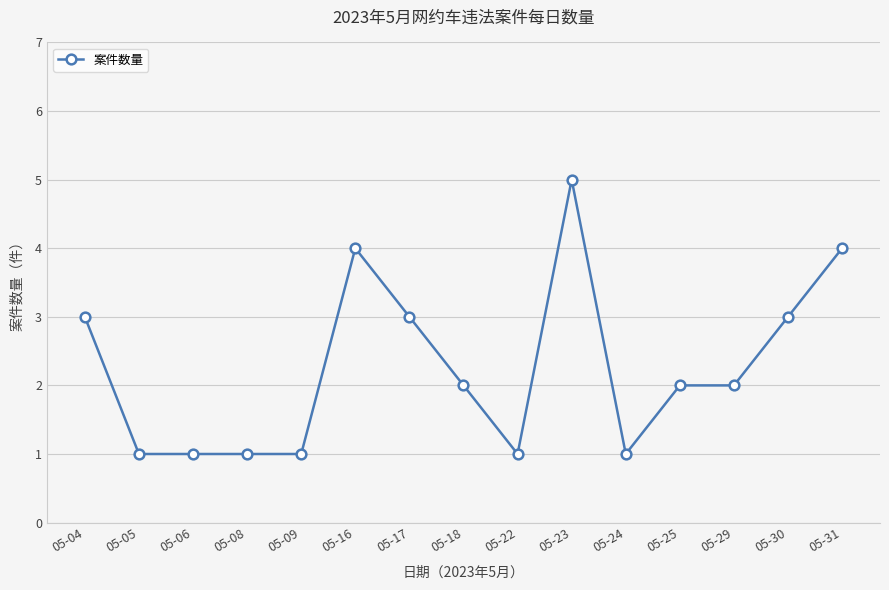

What is the smallest value displayed?

1